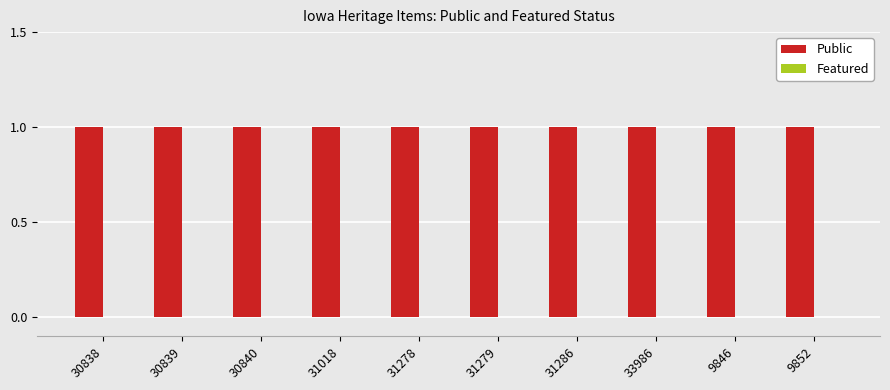

Which series has the largest total across all categories?

Public